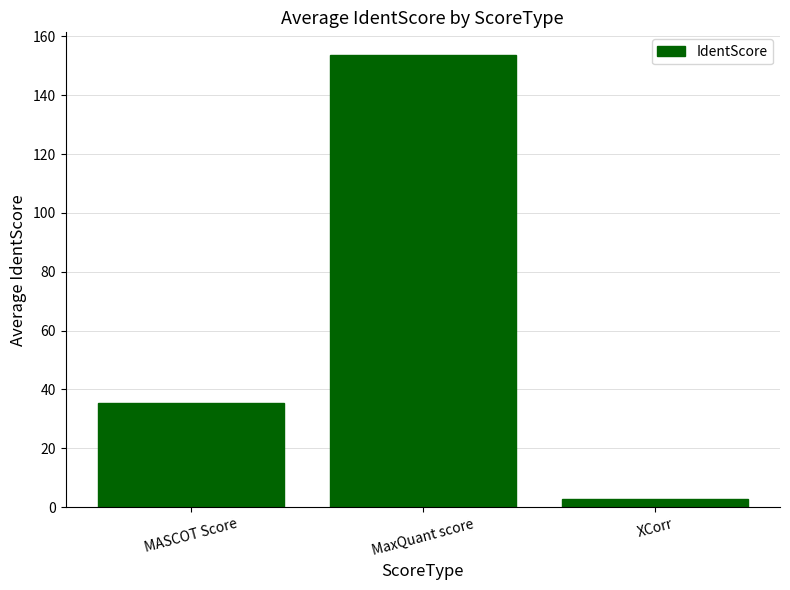

True or false: the data shows 35.4 at MASCOT Score.

True